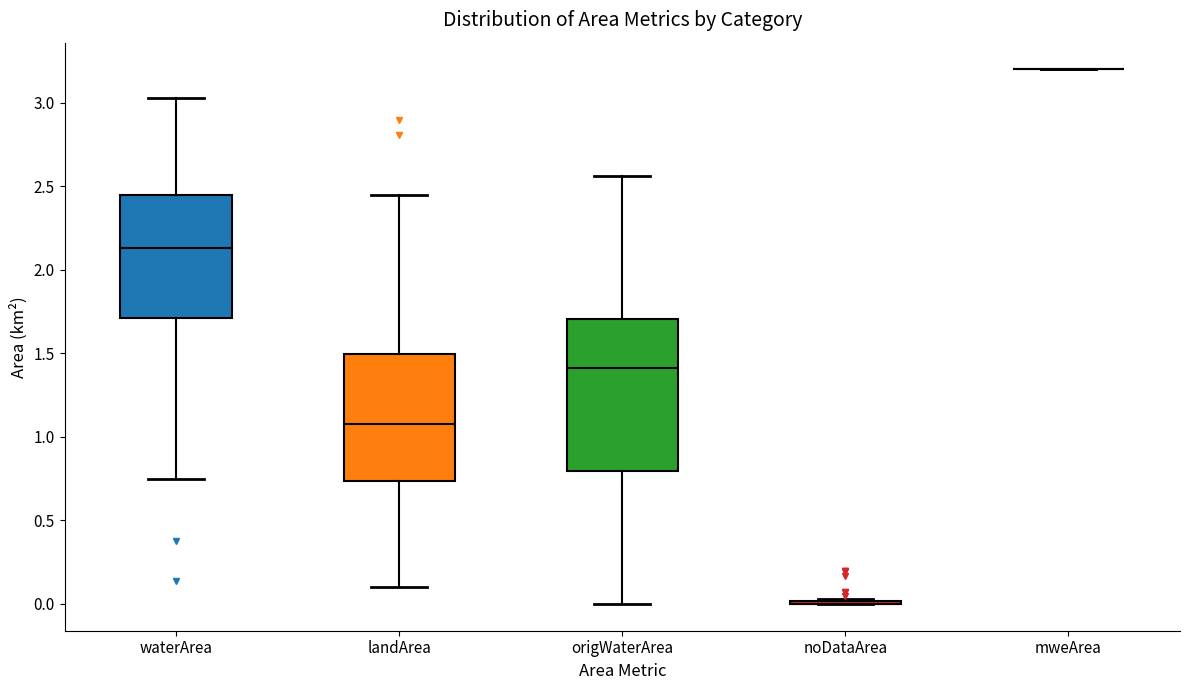

Reading left to right, read every box against the y-axis: the position of its median line, the range the box covers, and the ends of its whiskers. The values are not printed on the chart, so give them approximately, as read against the axis.

waterArea: median 2.15, box 1.70 to 2.45, whiskers 0.75 to 3.05
landArea: median 1.10, box 0.75 to 1.50, whiskers 0.10 to 2.45
origWaterArea: median 1.40, box 0.80 to 1.70, whiskers 0.00 to 2.55
noDataArea: box collapsed to a line at 0.00, whiskers 0.00 to 0.05
mweArea: box collapsed to a line at 3.20, whiskers 3.20 to 3.20